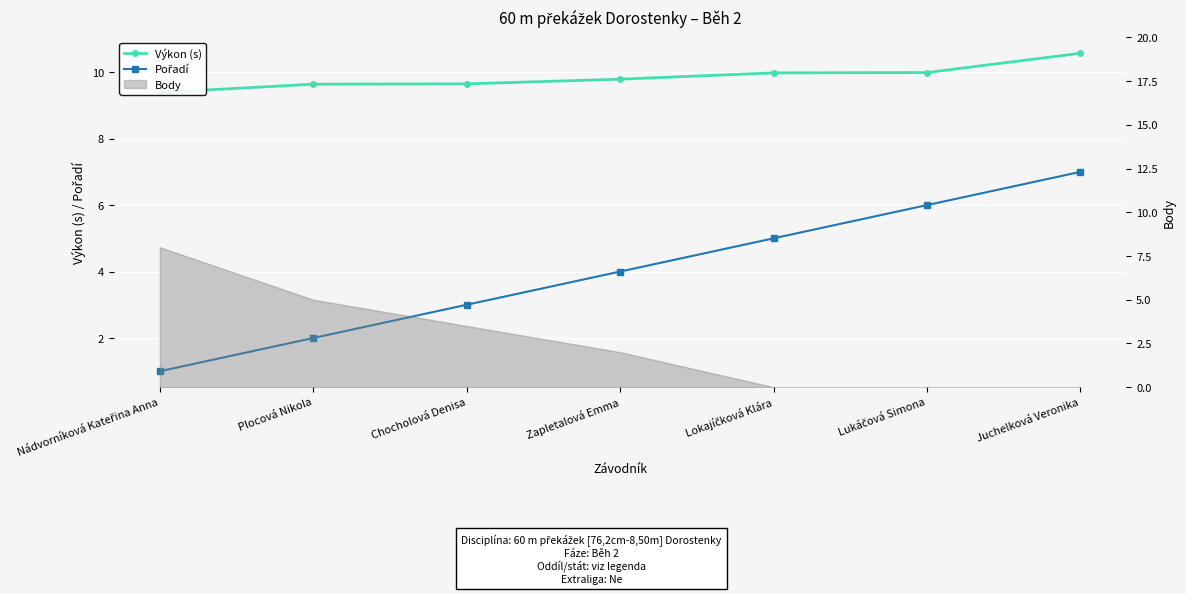

At which label is Pořadí closest to 4?

Zapletalová Emma